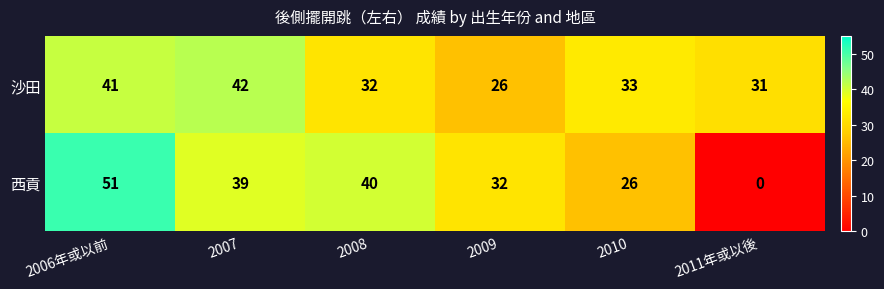

Count the number of data series in this chart.

2